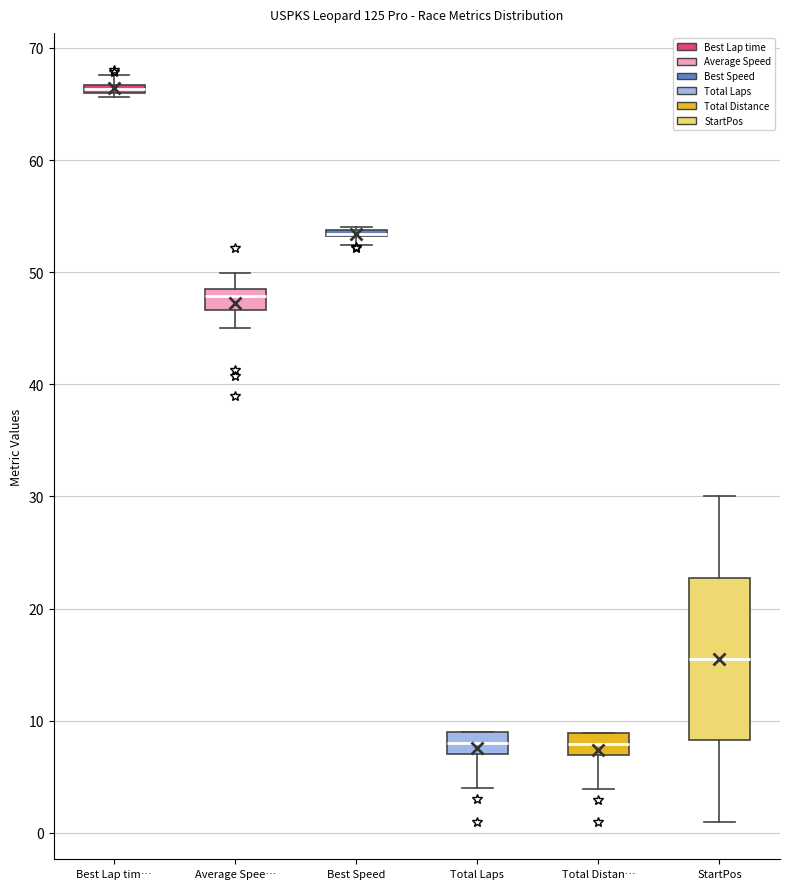

Which box is the tallest, from its lower edge to its upper edge?

StartPos